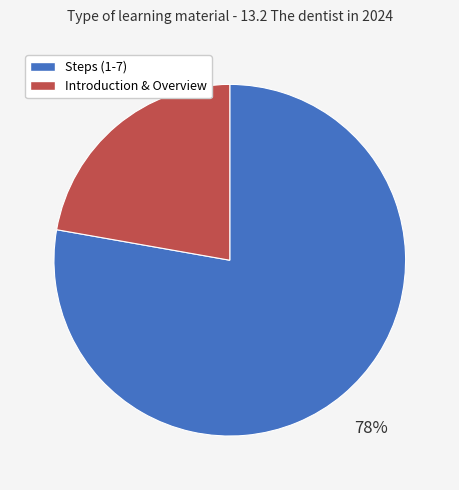

To the nearest percent, what is the difference between the largest and smallest slice percentages?

56%